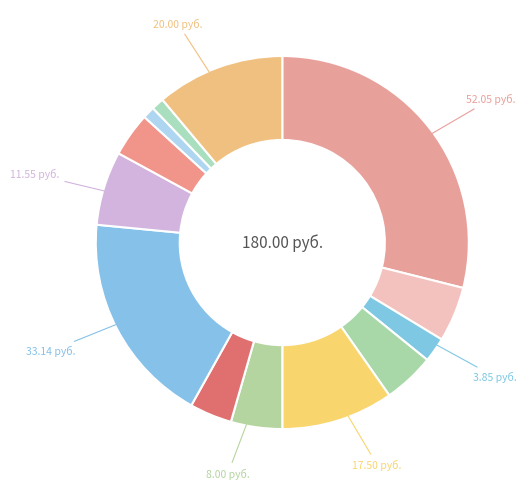

How many segments does this pie chart have?

13